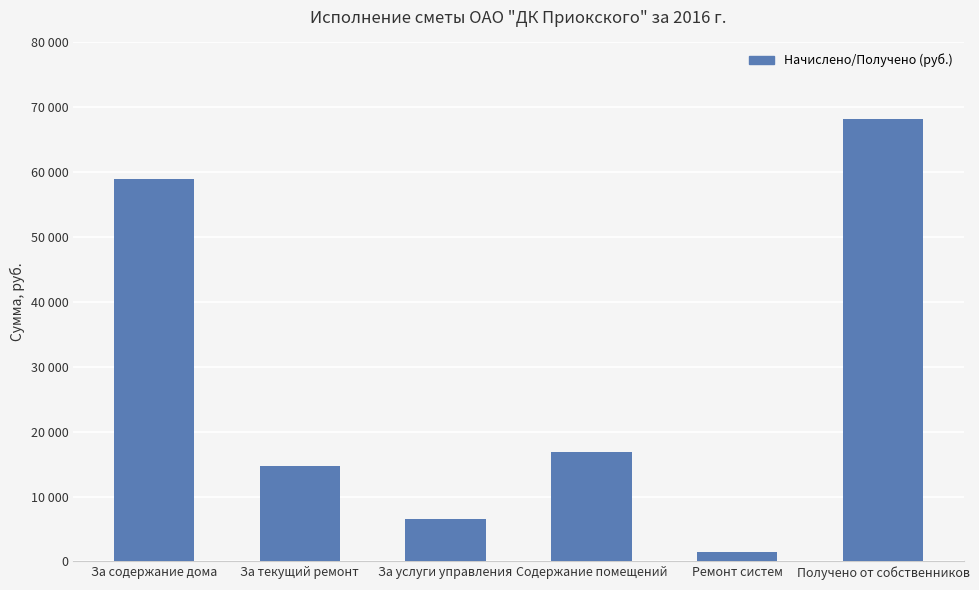

List the labels in order of value, largest first.

Получено от собственников, За содержание дома, Содержание помещений, За текущий ремонт, За услуги управления, Ремонт систем